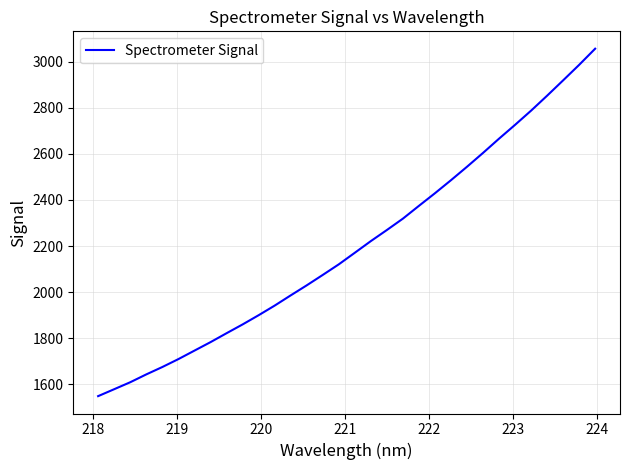

What is the difference between the maximum and minimum values?

1507.2